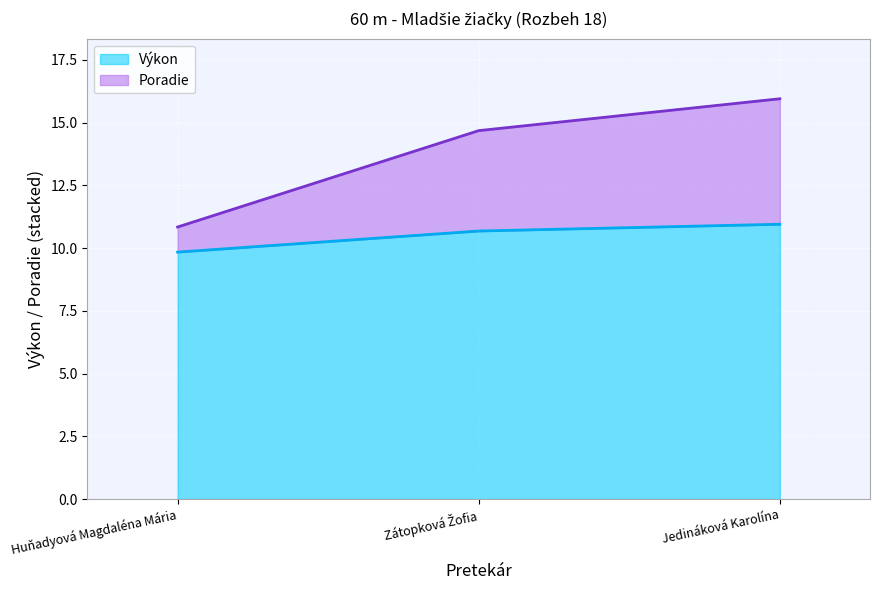

What is the sum of the Výkon values at Huňadyová Magdaléna Mária and Jedináková Karolína?

20.8